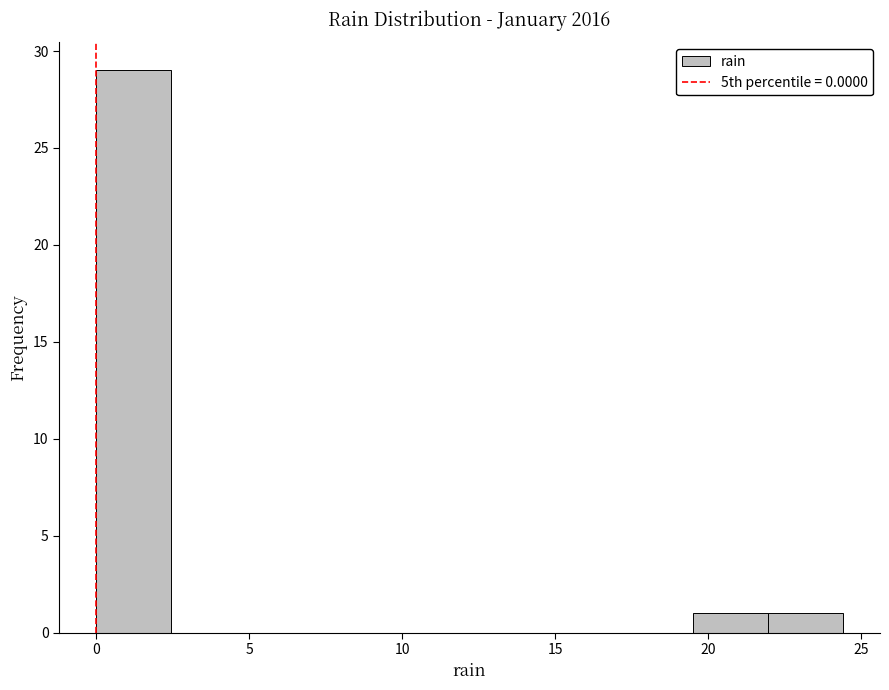

Reading left to right, transcribe this chart: for each bar, give the range it covers on the x-axis and its height. Neither the bar edges nor the heights are printed on the chart, so give them approximately, as read against the axes.

0.0 to 2.5: 29
2.5 to 5.0: 0
5.0 to 7.5: 0
7.5 to 10.0: 0
10.0 to 12.0: 0
12.0 to 14.5: 0
14.5 to 17.0: 0
17.0 to 19.5: 0
19.5 to 22.0: 1
22.0 to 24.5: 1